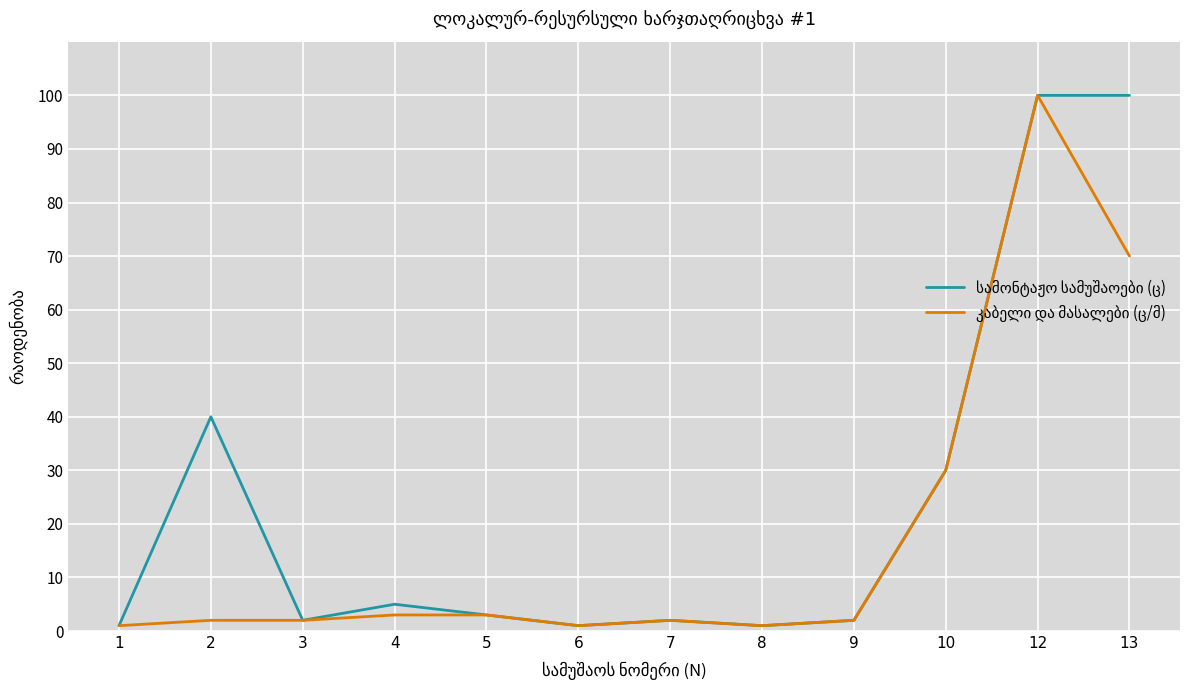

What is the greatest value displayed?

100